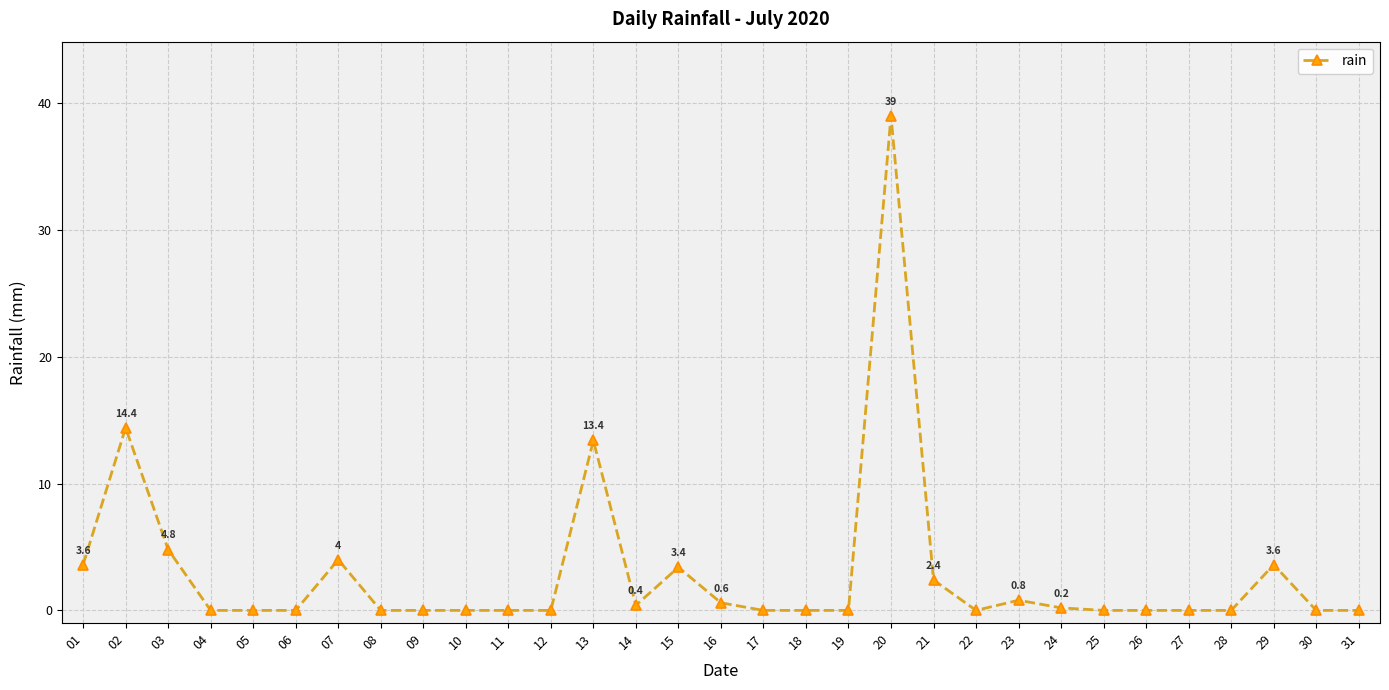

What is the change in value from 11 to 15?

+3.4